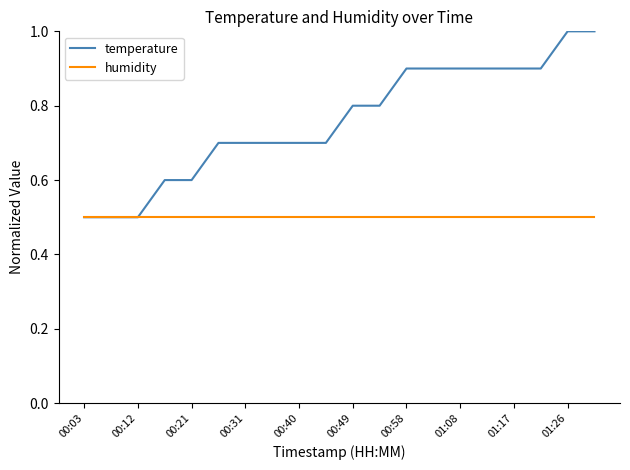

What is the minimum value shown in the chart?

0.5